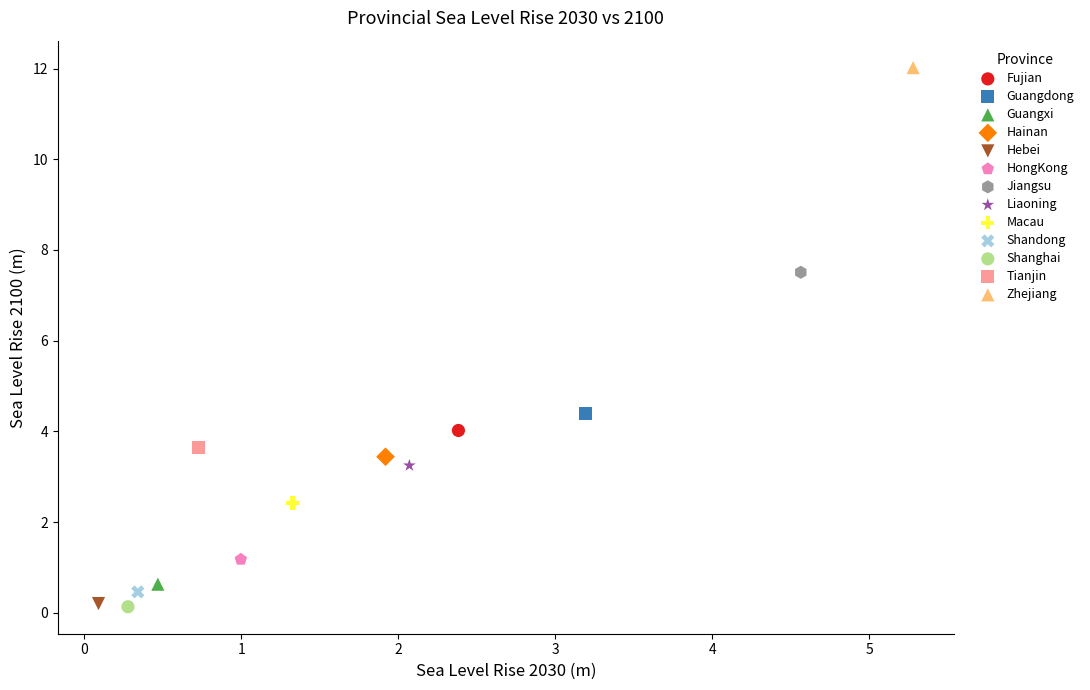

What are all the series names shown in the legend?

Fujian, Guangdong, Guangxi, Hainan, Hebei, HongKong, Jiangsu, Liaoning, Macau, Shandong, Shanghai, Tianjin, Zhejiang